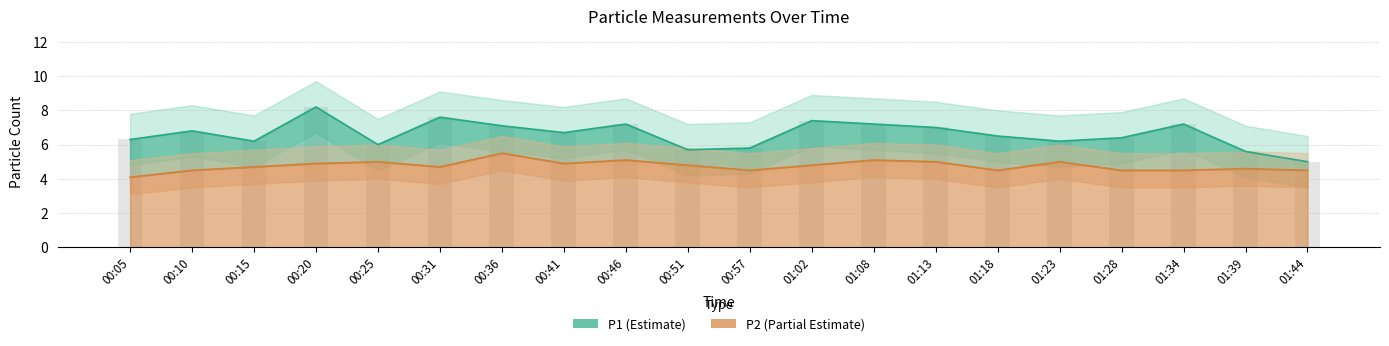

What is the label of the 4th bar from the right?

01:28